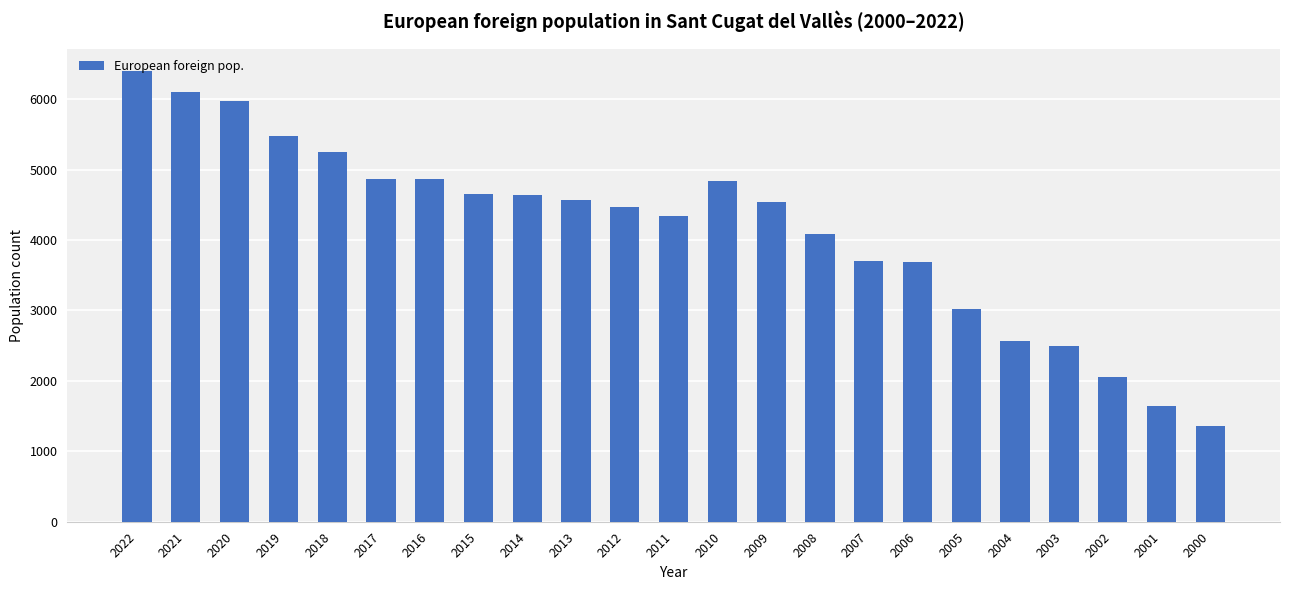

Are the bars horizontal?

No